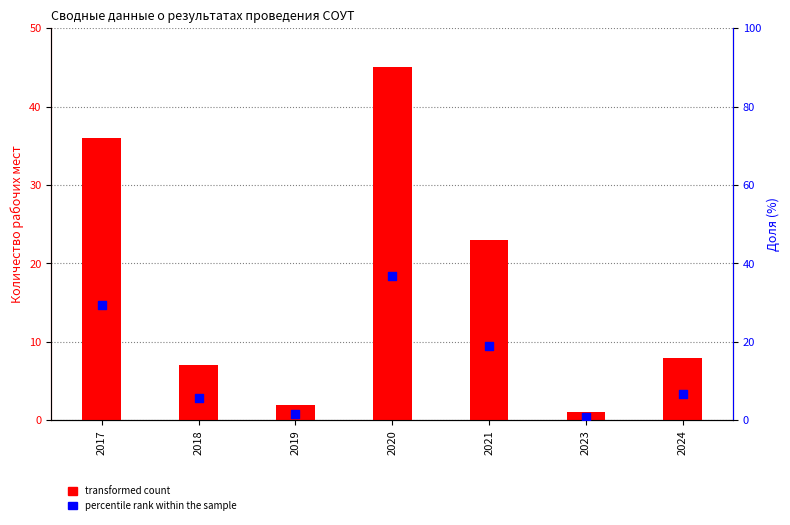

Which series has the largest total across all categories?

transformed count